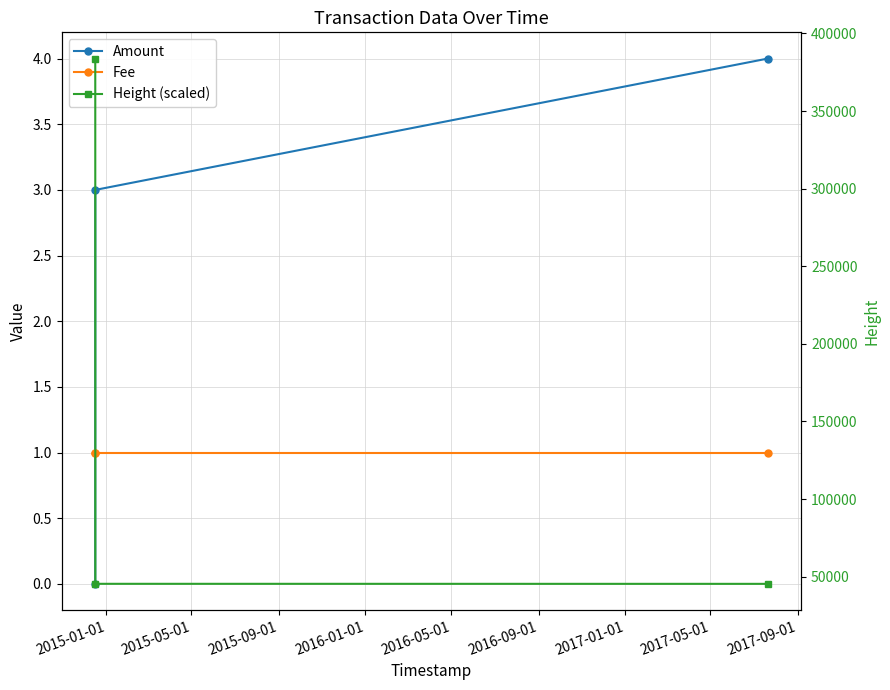

At which category is the sum across all series the highest?

2015-01-01